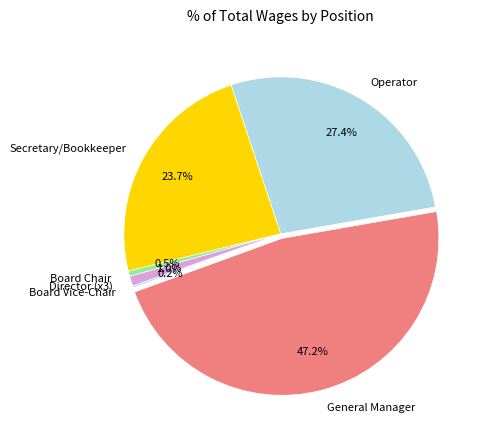

To the nearest percent, what is the combined percentage of Operator and Director?

28%